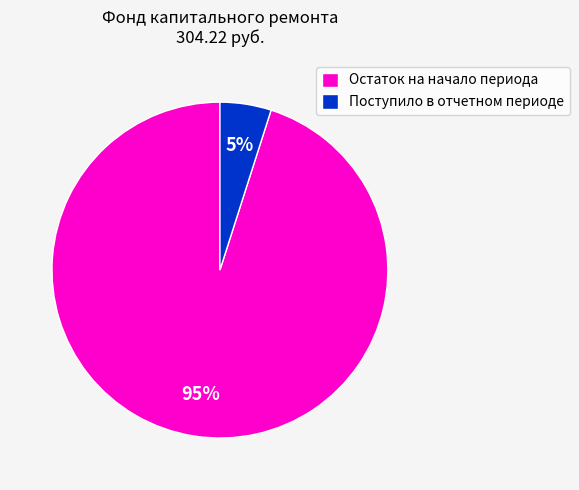

Count the number of slices in the pie.

2